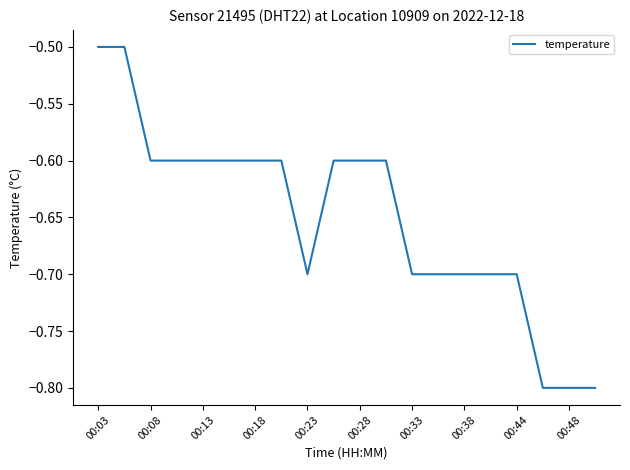

Is this an area chart (filled region under the line)?

No